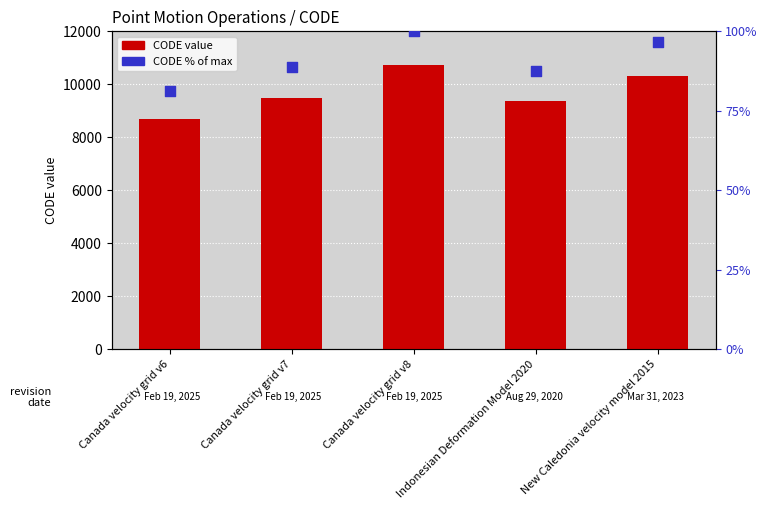

Is the value of CODE (% of max) at Canada velocity grid v8 greater than the value of CODE (numeric) at Canada velocity grid v6?

No